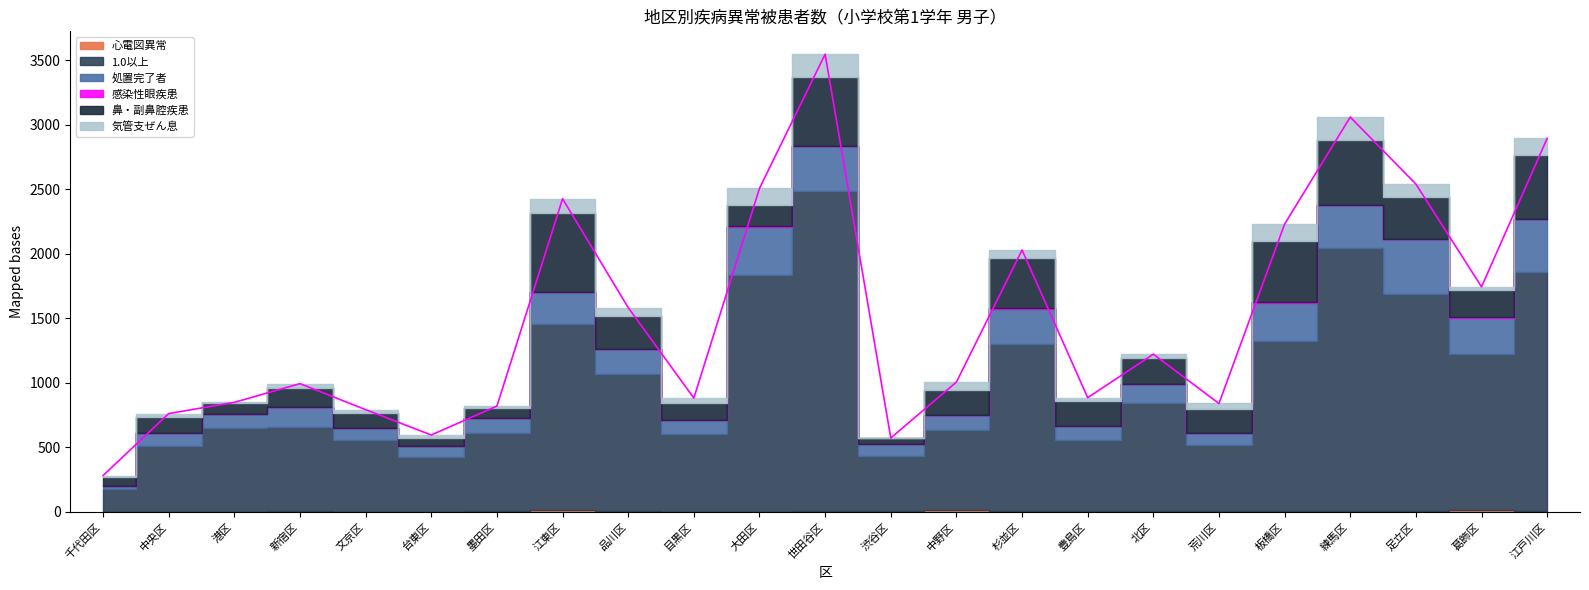

Reading left to right, what are all the values shown in this chart?

心電図異常: 0	3	0	7	0	2	4	11	6	2	1	8	7	12	10	4	10	4	6	4	6	14	4
1.0以上: 179	511	652	652	559	422	607	1442	1063	599	1832	2476	426	621	1292	554	831	511	1318	2037	1682	1210	1854
処置完了者: 21	95	104	151	89	88	120	253	191	110	378	351	96	115	271	109	149	99	296	335	429	282	414
感染性眼疾患: 0	0	1	0	0	2	0	0	2	0	1	2	0	0	6	1	0	0	5	0	0	1	0
鼻・副鼻腔疾患: 70	130	88	147	116	57	76	606	254	135	163	532	41	198	388	193	201	183	474	509	324	211	497
気管支ぜん息: 12	23	4	37	28	25	13	114	67	36	132	177	3	60	62	24	31	43	131	174	99	26	125